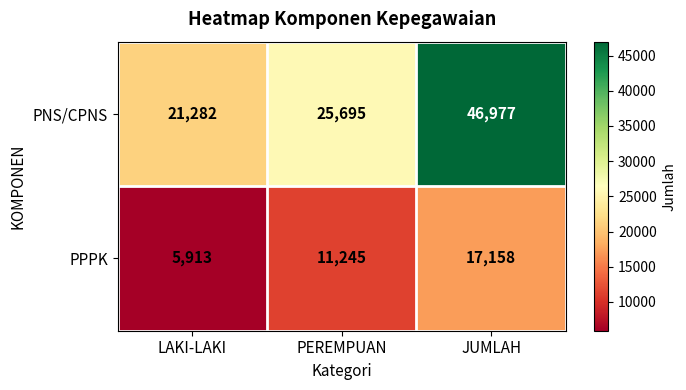

Which category has the lowest value across all series?

LAKI-LAKI